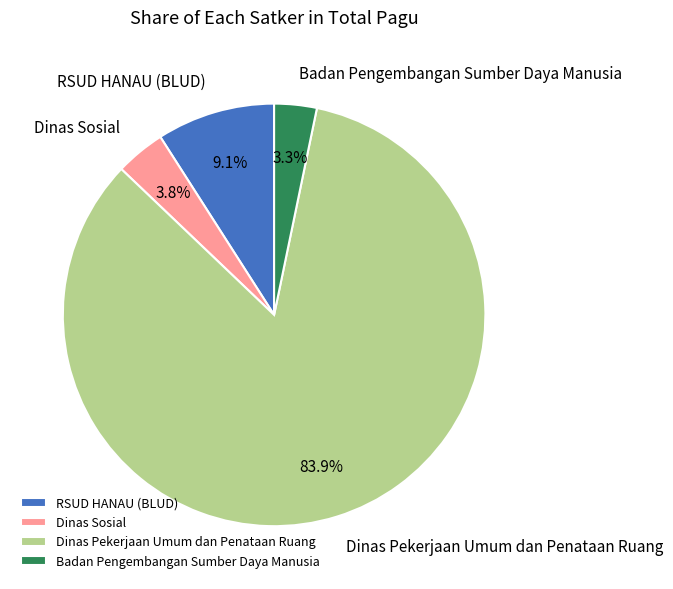

Rank the categories by value from lowest to highest.

Badan Pengembangan Sumber Daya Manusia, Dinas Sosial, RSUD HANAU (BLUD), Dinas Pekerjaan Umum dan Penataan Ruang